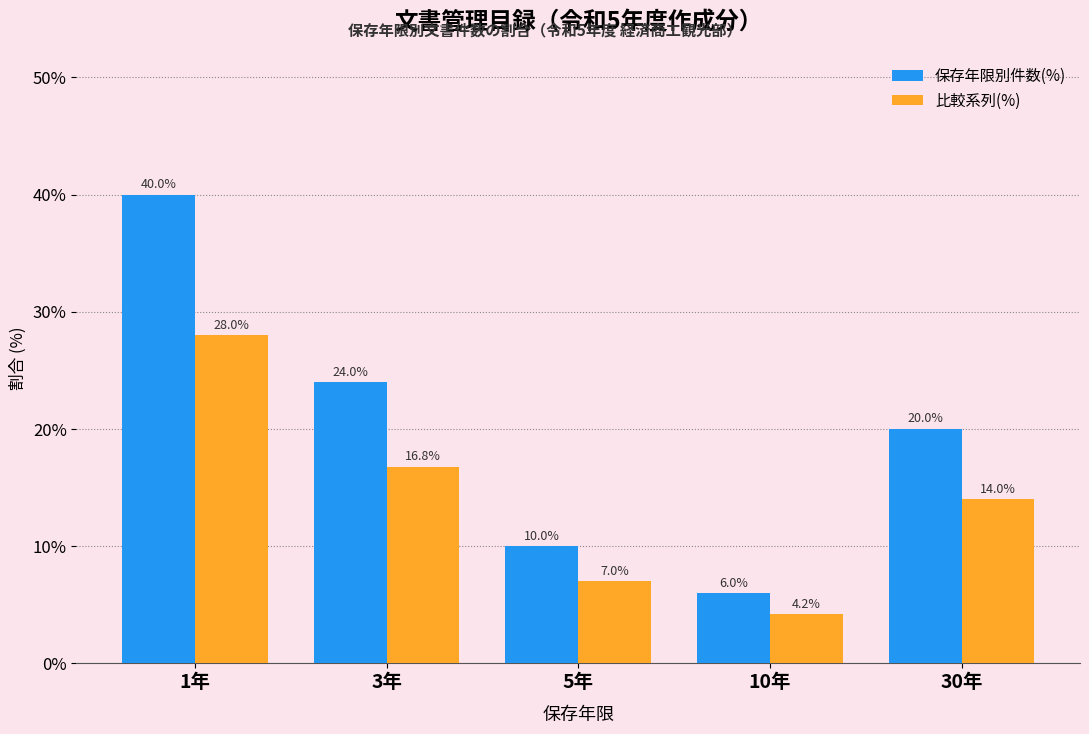

Which series has the widest spread of values?

保存年限別件数(%)